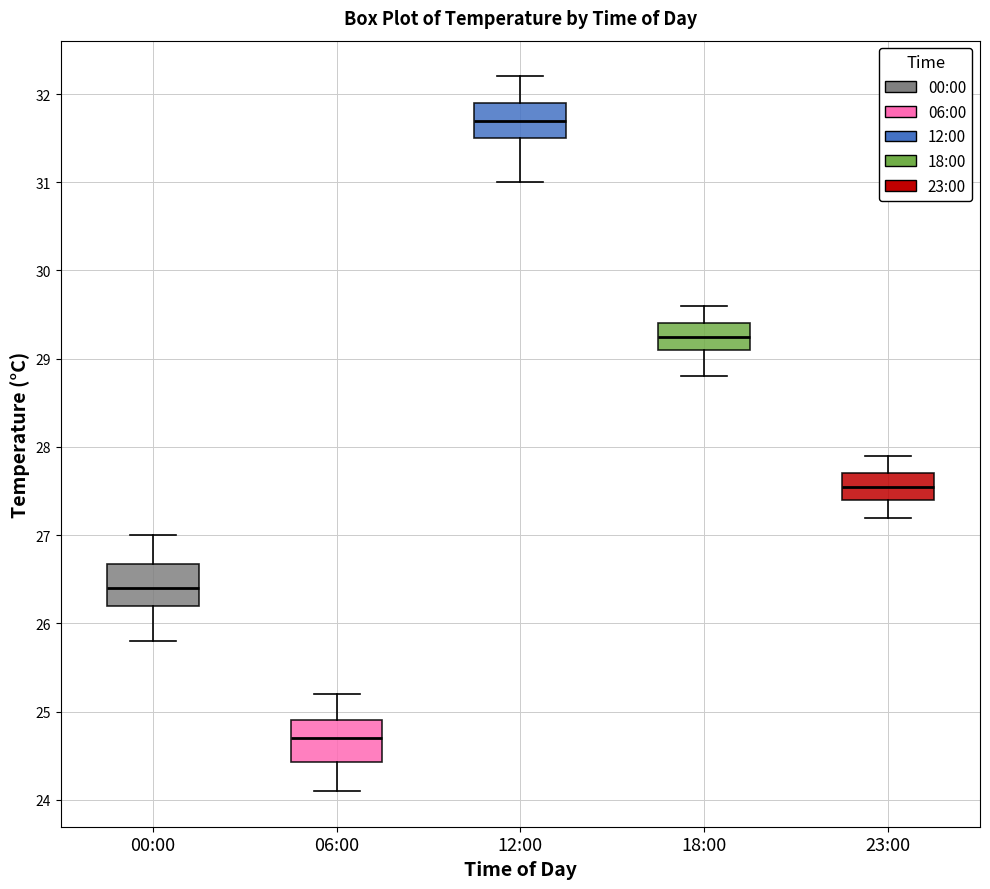

Reading left to right, read every box against the y-axis: the position of its median line, the range the box covers, and the ends of its whiskers. The values are not printed on the chart, so give them approximately, as read against the axis.

00:00: median 26.4, box 26.2 to 26.7, whiskers 25.8 to 27.0
06:00: median 24.7, box 24.4 to 24.9, whiskers 24.1 to 25.2
12:00: median 31.7, box 31.5 to 31.9, whiskers 31.0 to 32.2
18:00: median 29.3, box 29.1 to 29.4, whiskers 28.8 to 29.6
23:00: median 27.6, box 27.4 to 27.7, whiskers 27.2 to 27.9